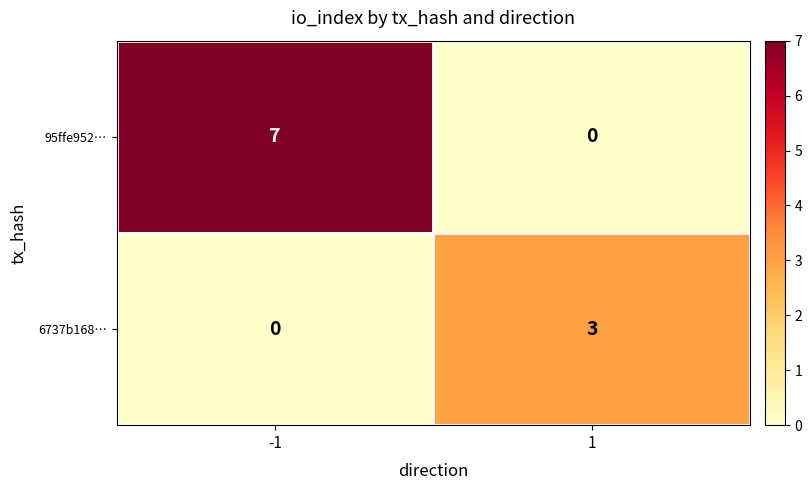

At 1, list the series in order from smallest to largest.

95ffe952…, 6737b168…